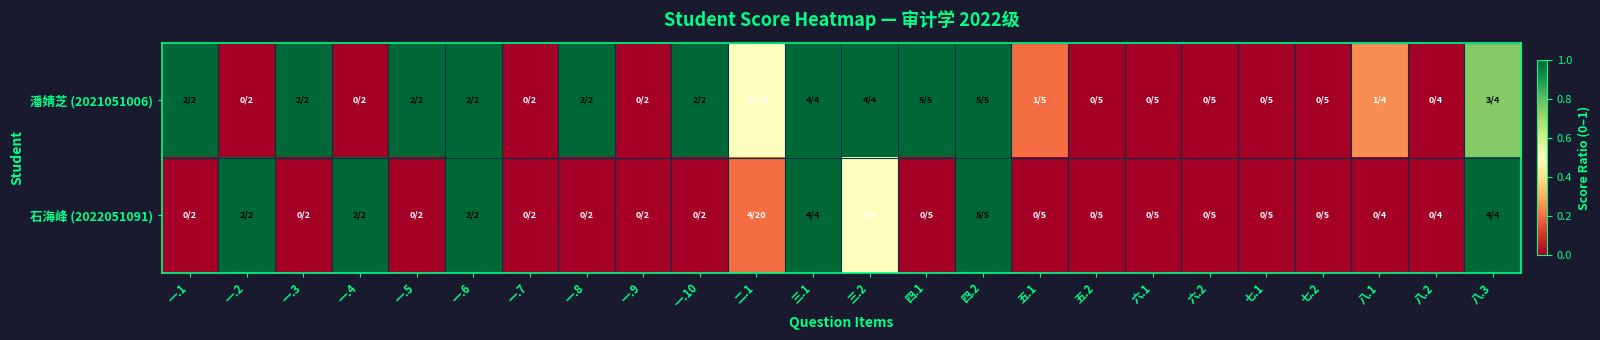

At which category does the chart reach its minimum across all series?

一.2